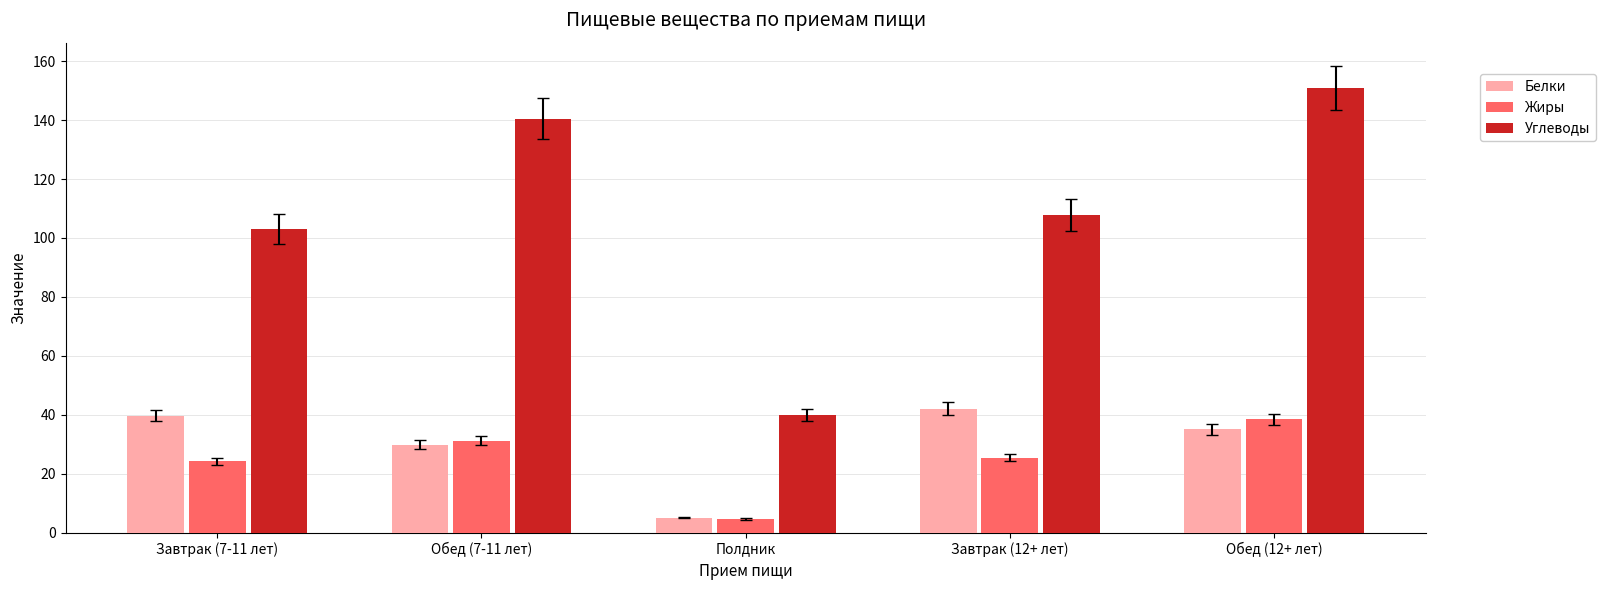

Is the value of Белки at Обед (7-11 лет) greater than the value of Жиры at Завтрак (12+ лет)?

Yes